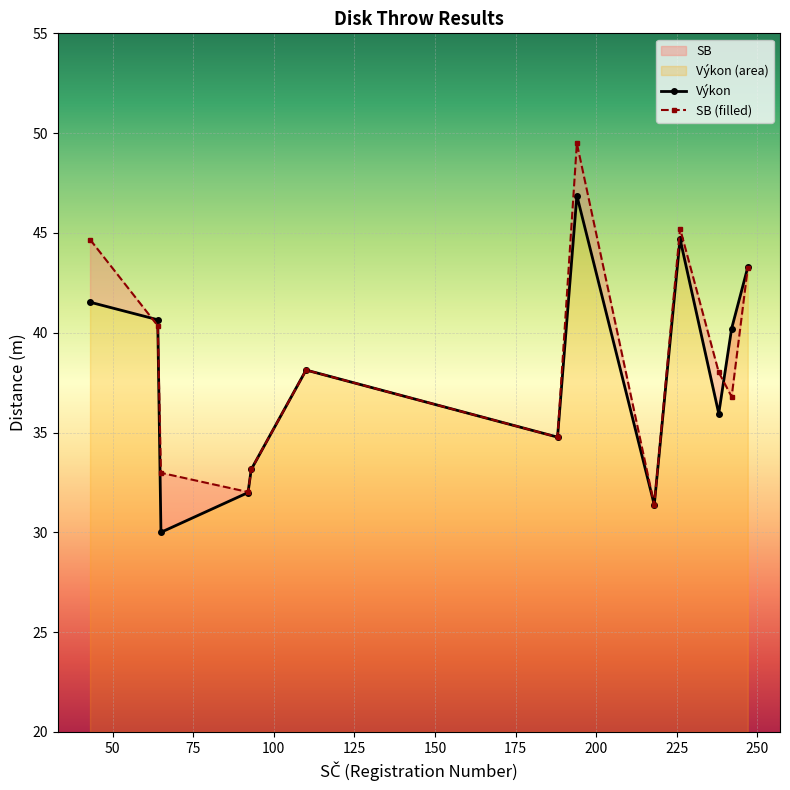

How many distinct data groups are displayed?

2